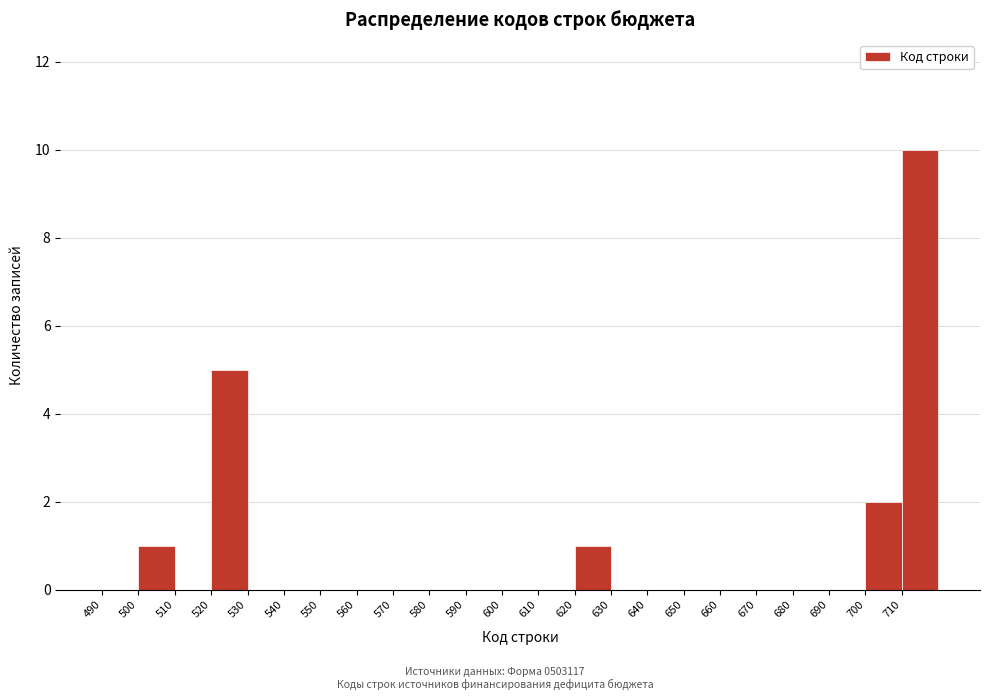

Reading left to right, list every bar in this chart as the range it spans on the x-axis followed by its height. The values are not printed on the chart, so give them approximately, as read against the axis.

490 to 500: 0
500 to 510: 1
510 to 520: 0
520 to 530: 5
530 to 540: 0
540 to 550: 0
550 to 560: 0
560 to 570: 0
570 to 580: 0
580 to 590: 0
590 to 600: 0
600 to 610: 0
610 to 620: 0
620 to 630: 1
630 to 640: 0
640 to 650: 0
650 to 660: 0
660 to 670: 0
670 to 680: 0
680 to 690: 0
690 to 700: 0
700 to 710: 2
710 to 720: 10